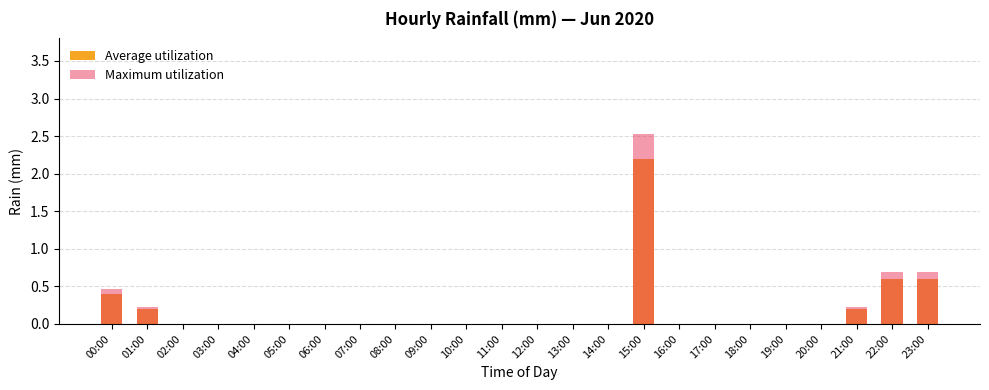

At 03:00, list the series in order from largest to smallest.

Average utilization, Maximum utilization